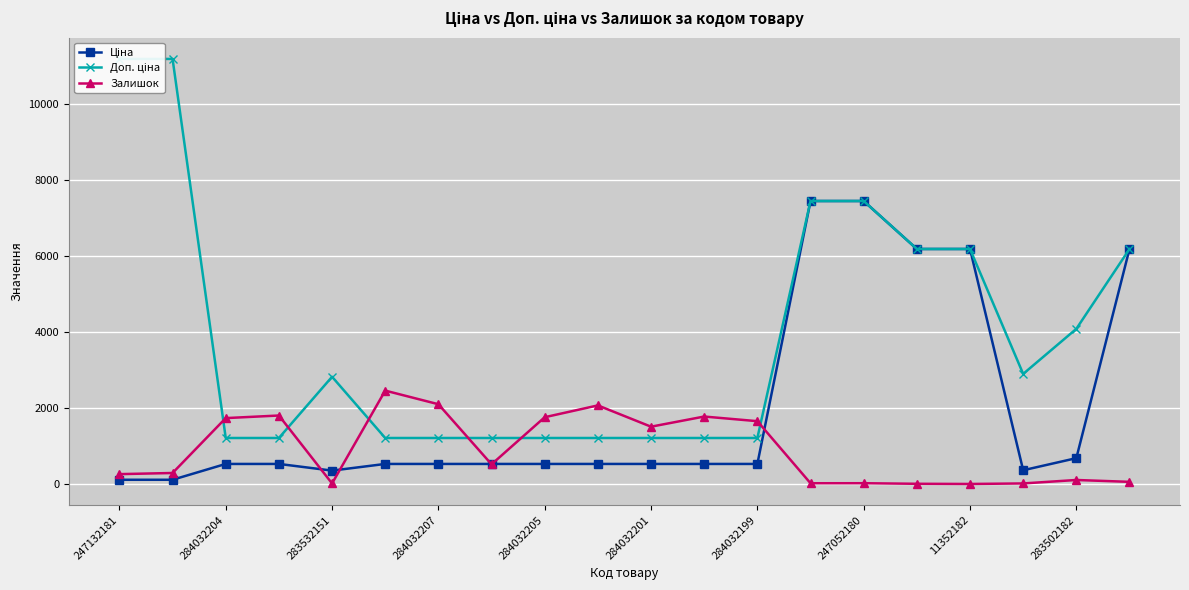

After their last crossing, which series has the higher values: Залишок or Ціна?

Ціна